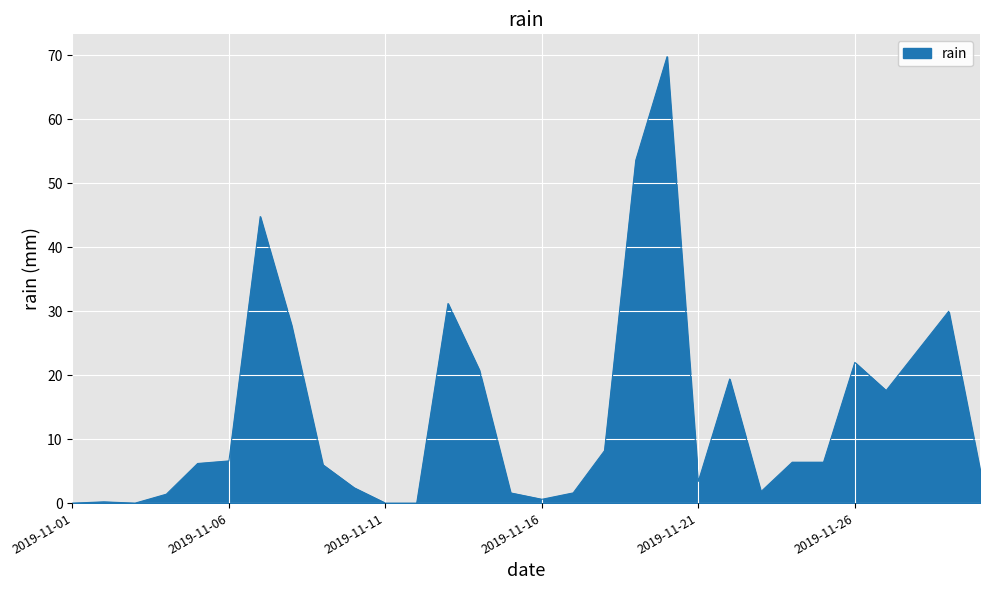

What is the greatest value displayed?

69.8